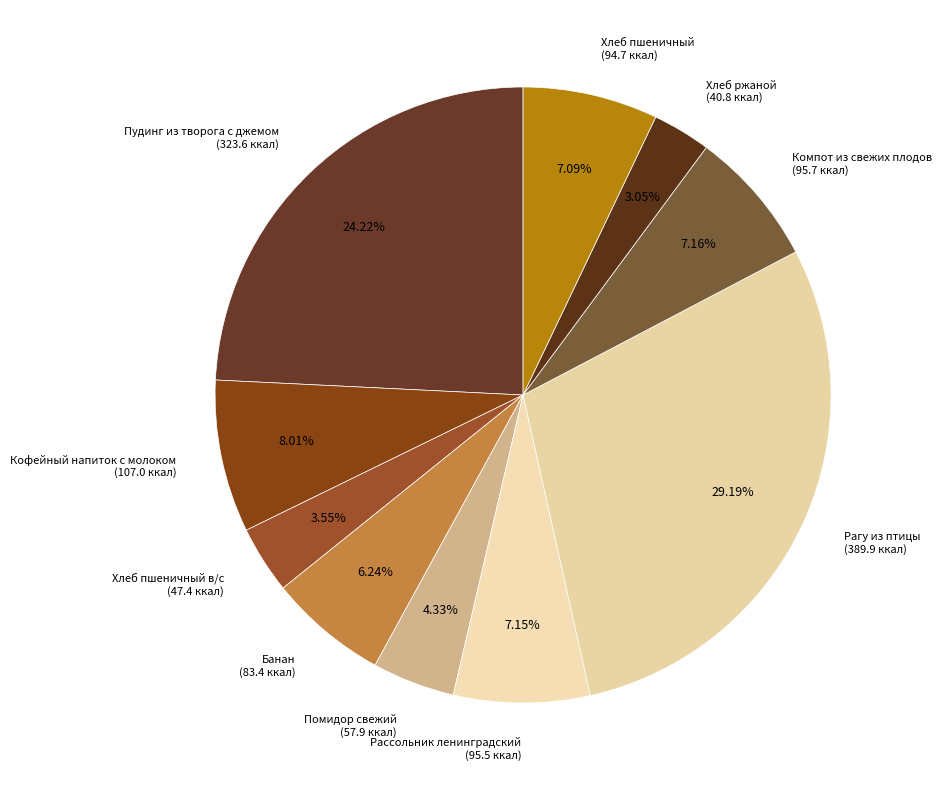

Is there a majority slice in this chart?

No